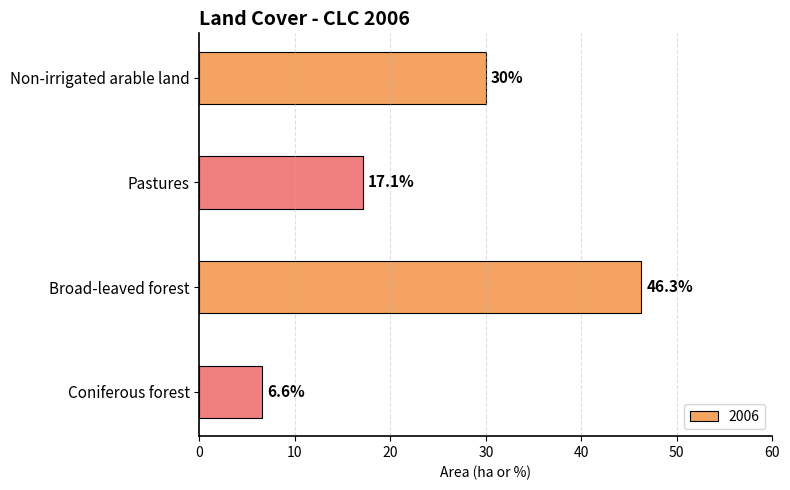

How many categories are shown in the chart?

4